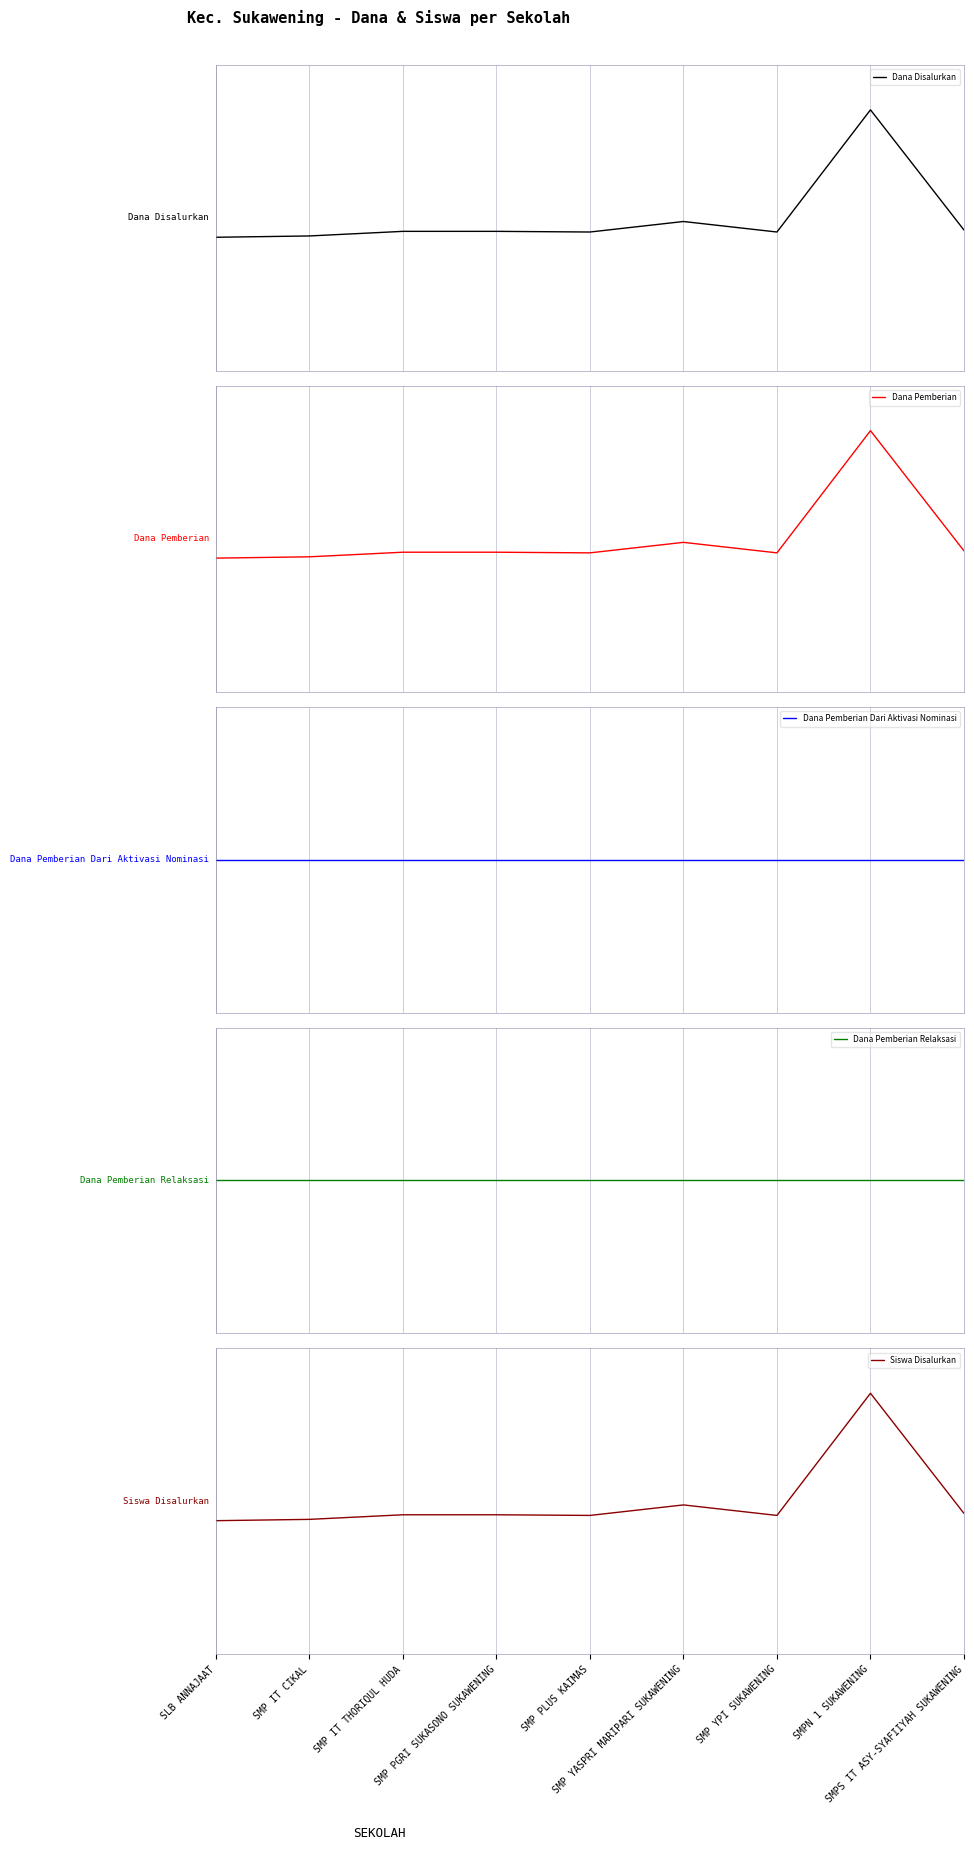

What is the difference between the maximum and minimum values in the Siswa Disalurkan series?

1.0